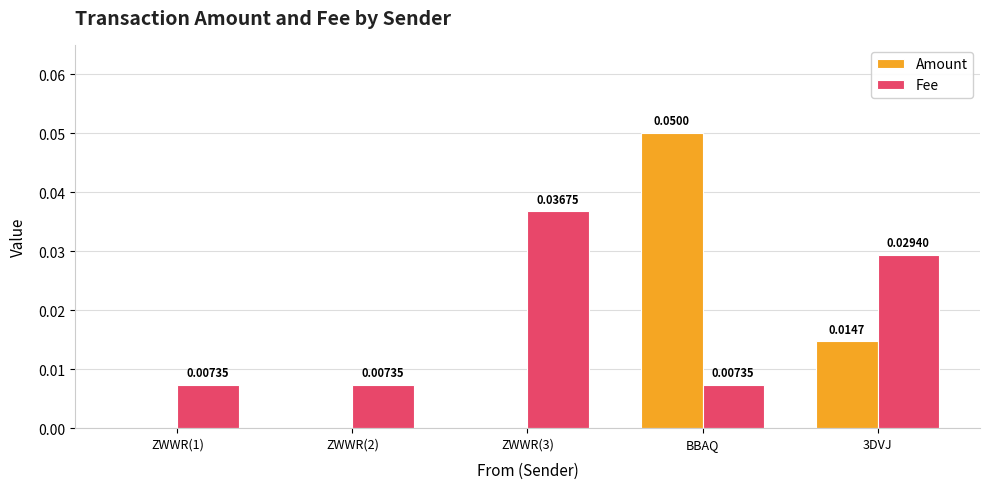

Does the chart contain stacked bars?

No